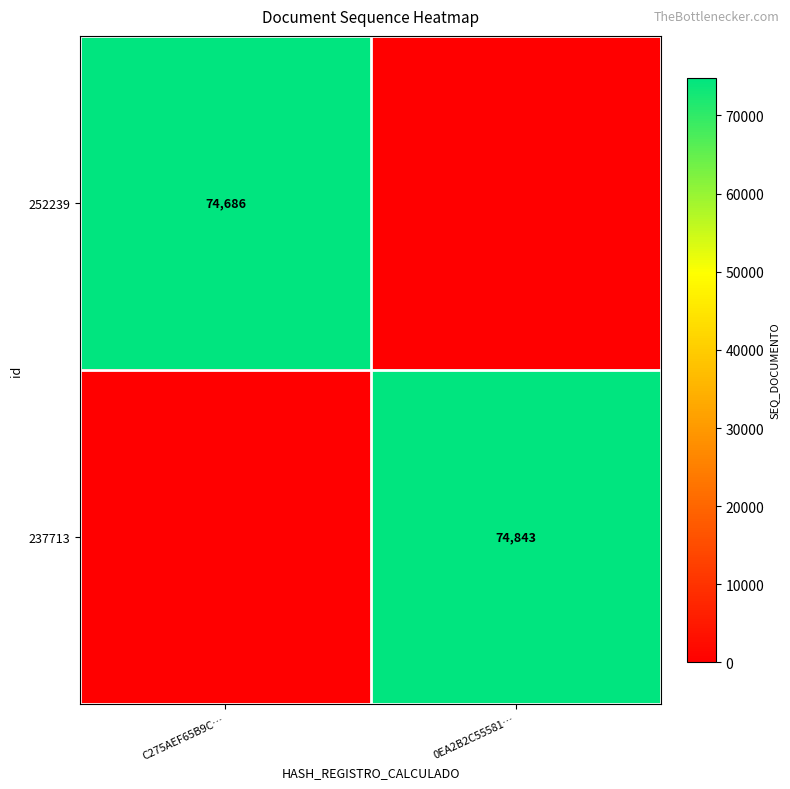

The value of 252239 at C275AEF65B9C… is 24888. True or false?

False